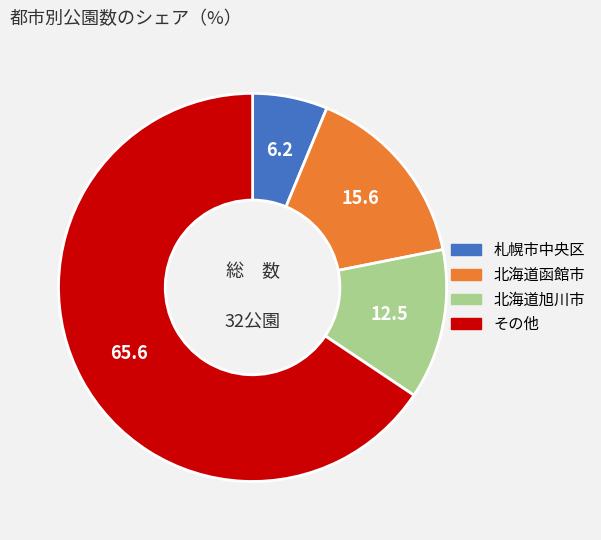

Is there any slice that represents more than half of the pie?

Yes